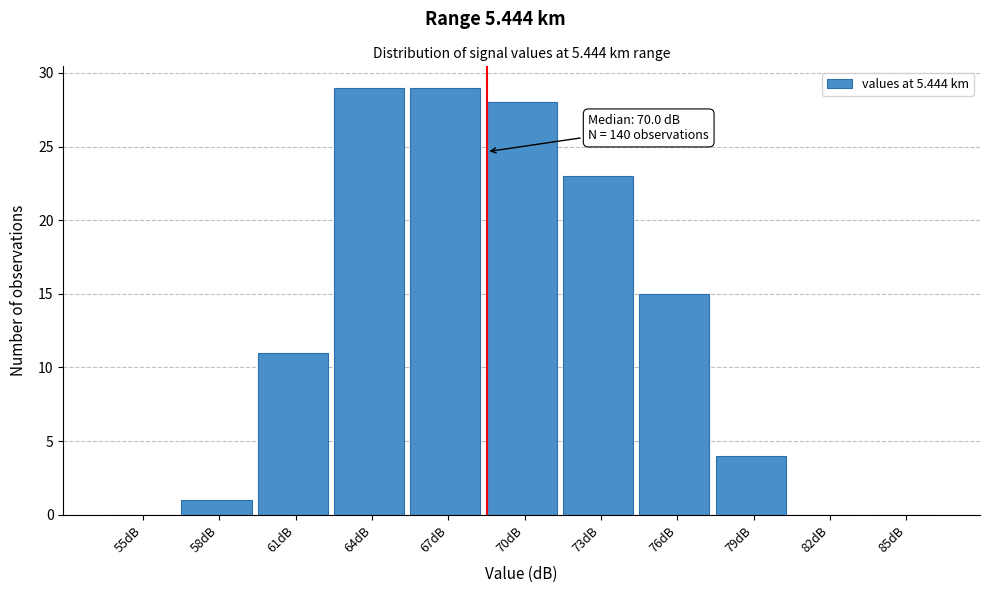

Reading left to right, extract all data points from this chart.

55dB=0	58dB=1	61dB=11	64dB=29	67dB=29	70dB=28	73dB=23	76dB=15	79dB=4	82dB=0	85dB=0